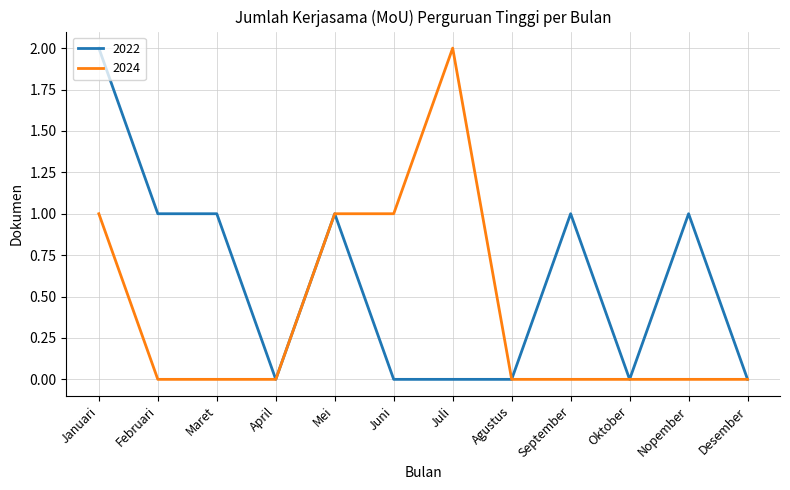

The value of 2022 at September is 1. True or false?

True